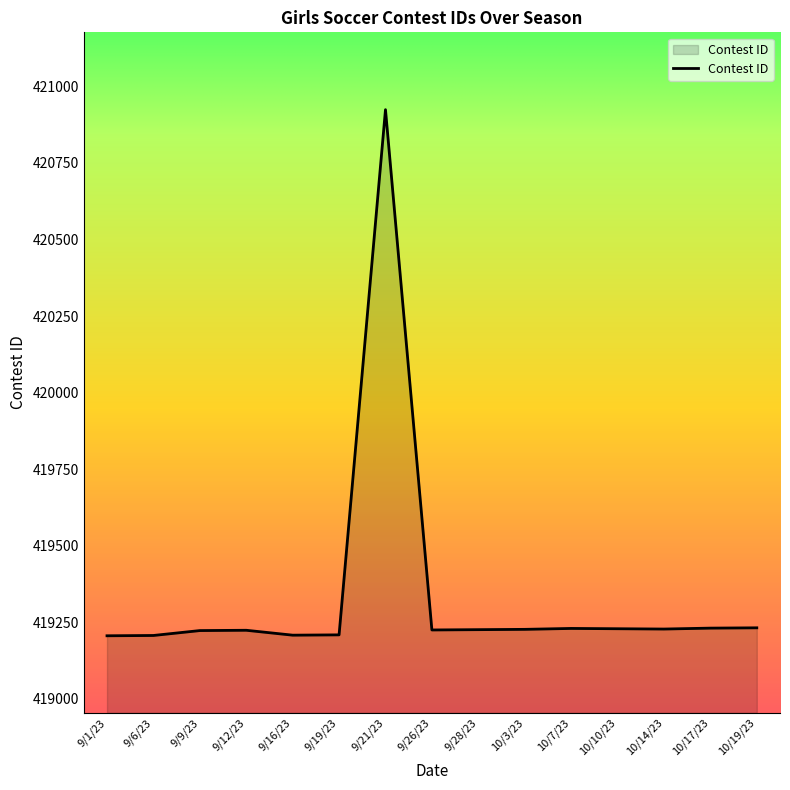

What is the minimum value shown in the chart?

419206